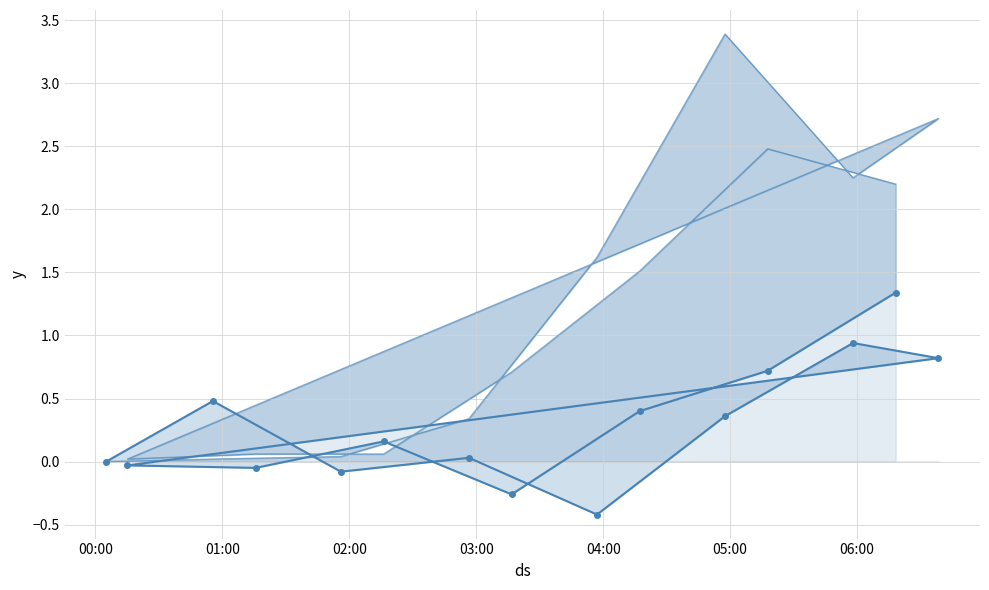

Which label corresponds to the largest value in the chart?

05:00